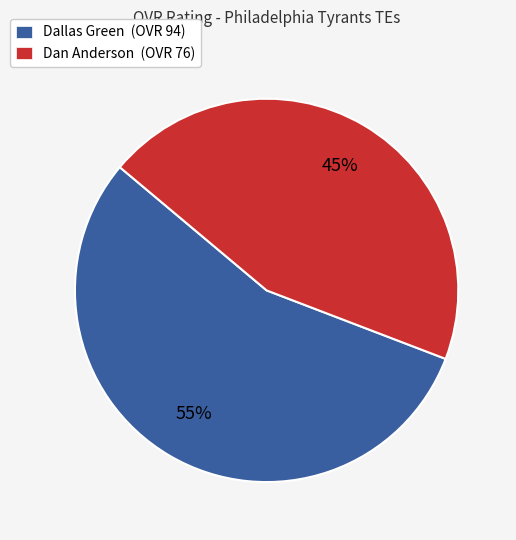

Approximately how many times larger is the value at Dan Anderson compared to Dallas Green?

0.8